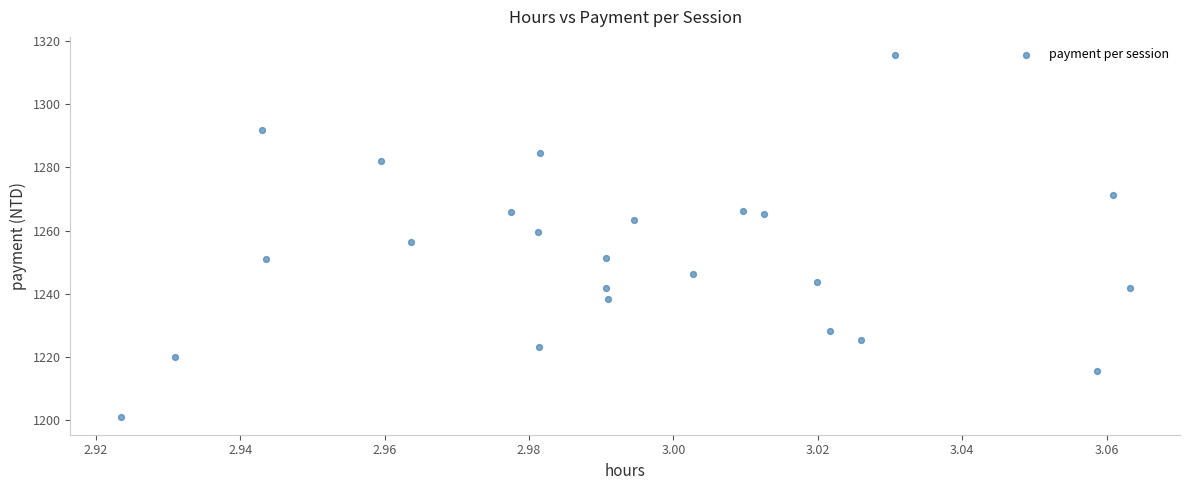

What is the range of Y values (max minus min)?

114.4